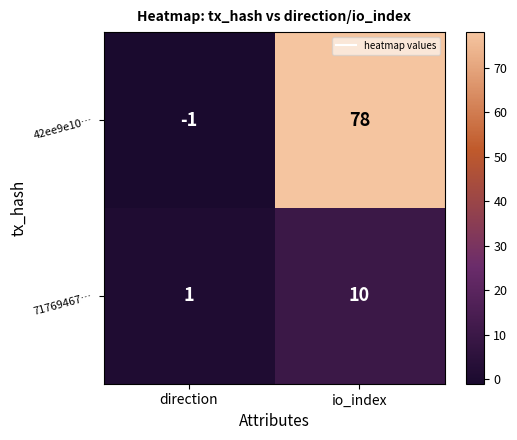

What is the spread (max minus min) of values at io_index?

68